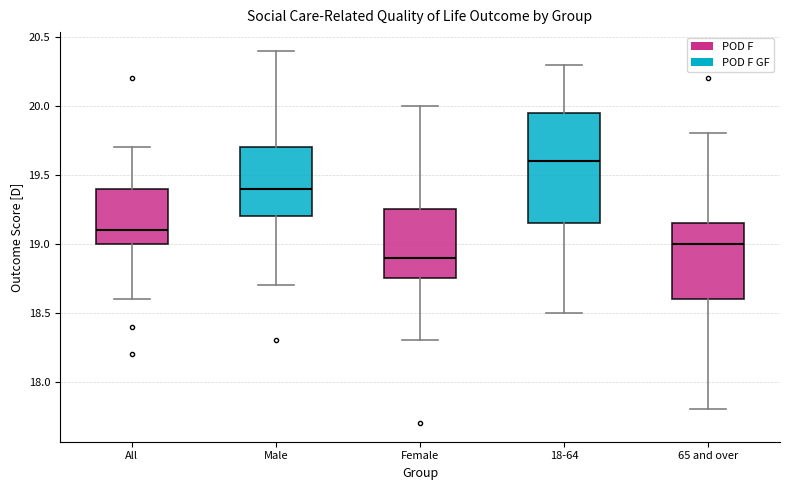

Where does the upper whisker of the box for 65 and over end on the y-axis? The values are not printed on the chart, so give them approximately, as read against the axis.

19.80